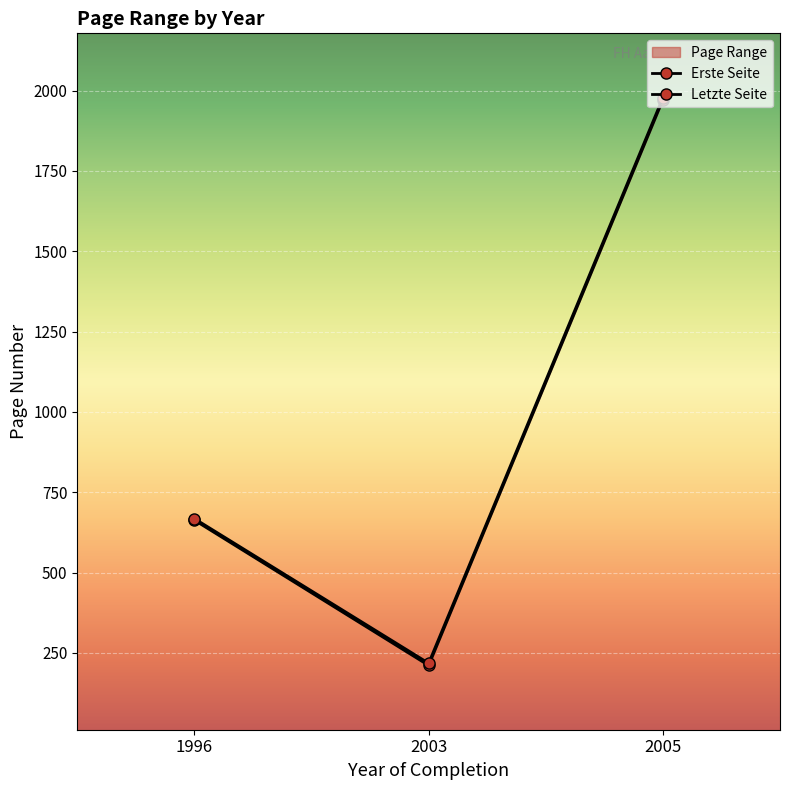

Reading left to right, transcribe all the data shown in this chart.

Erste Seite: 663	211	1971
Letzte Seite: 668	218	1978